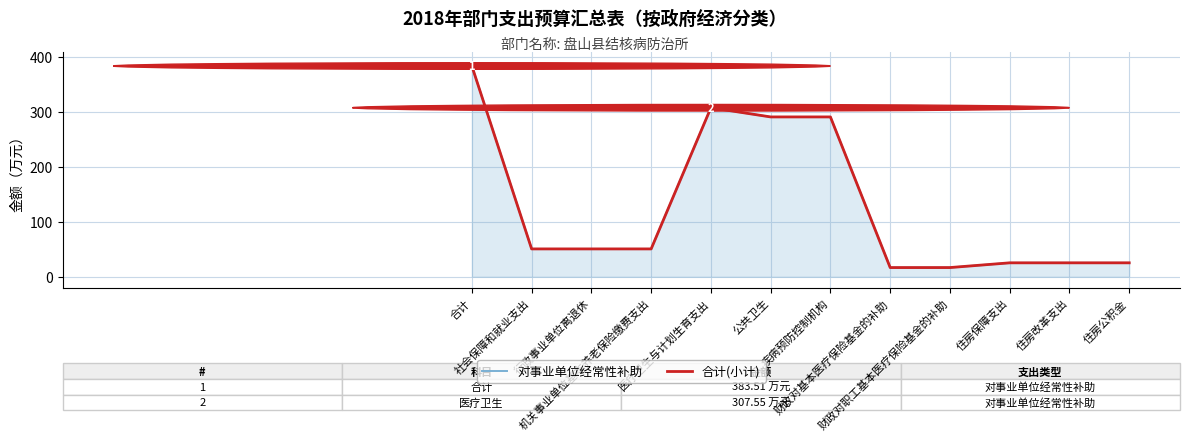

What is the difference between the maximum and second lowest values in the 对事业单位经常性补助 series?

366.8